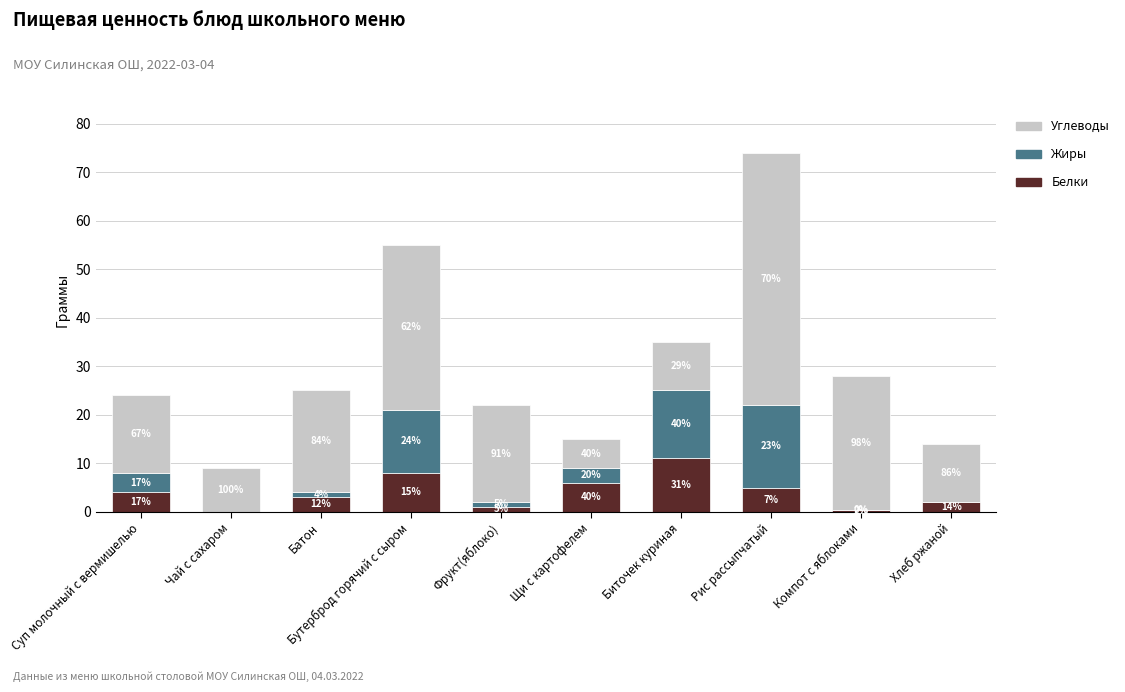

What are all the series names shown in the legend?

Углеводы, Жиры, Белки